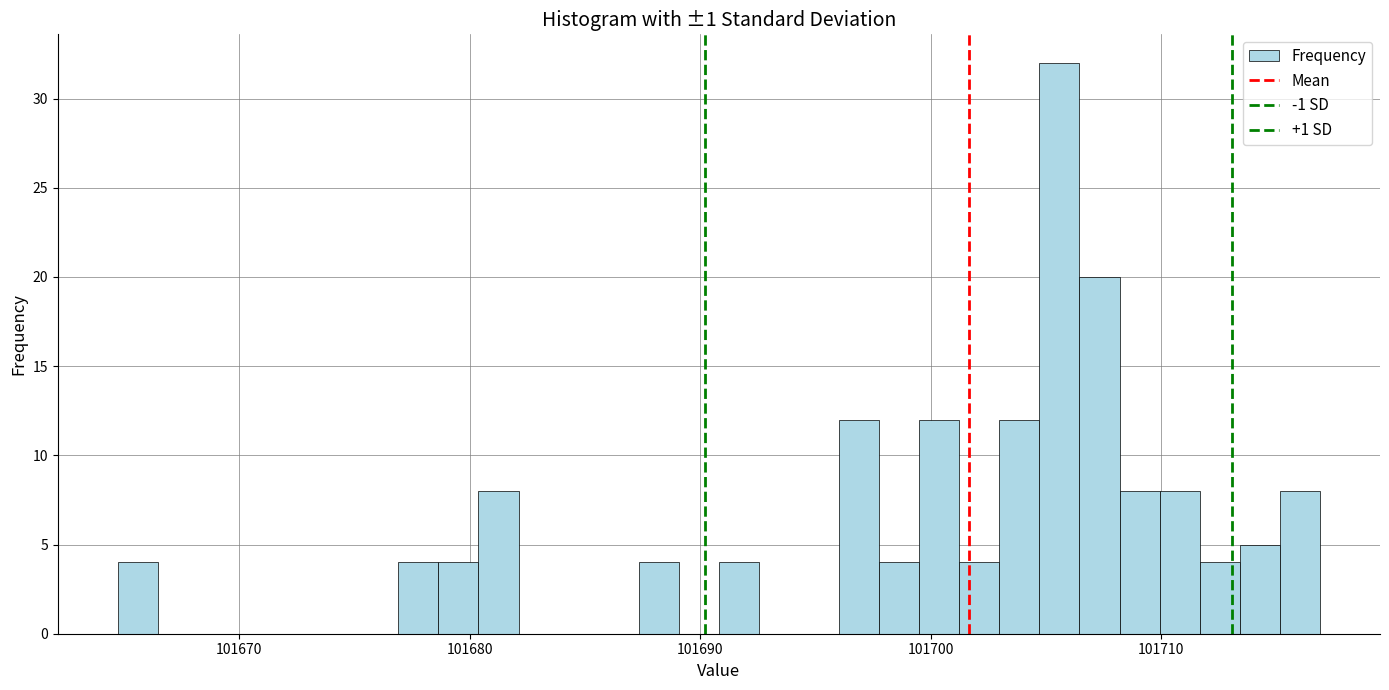

Around what value on the x-axis is the tallest bar? Give the approximate position of its centre, as read against the axis.

101706